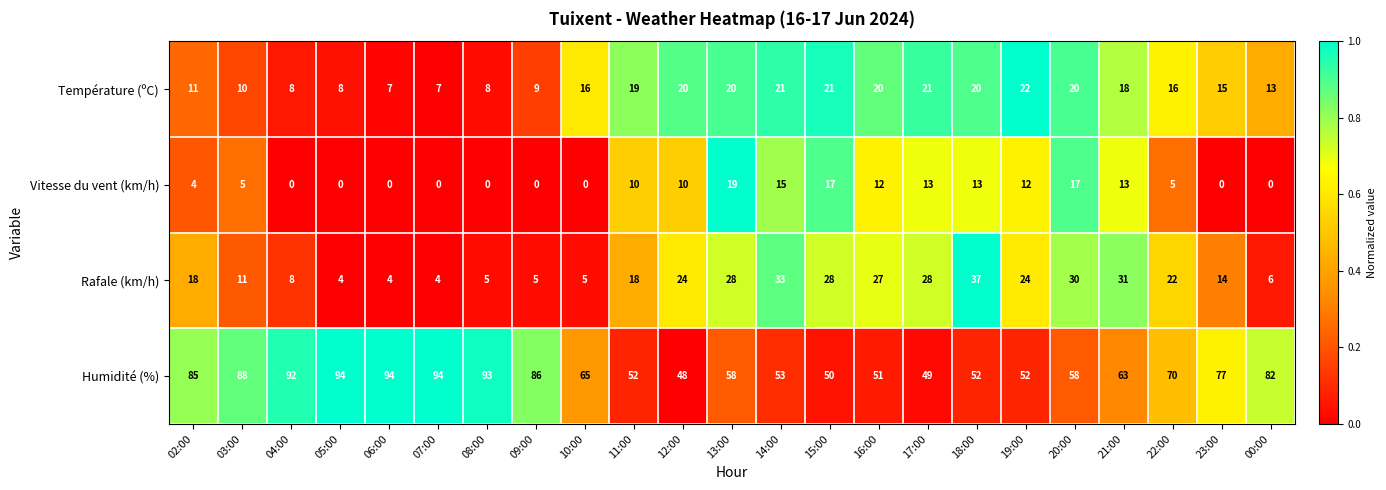

What is the difference between the maximum and minimum values in the Rafale (km/h) series?

33